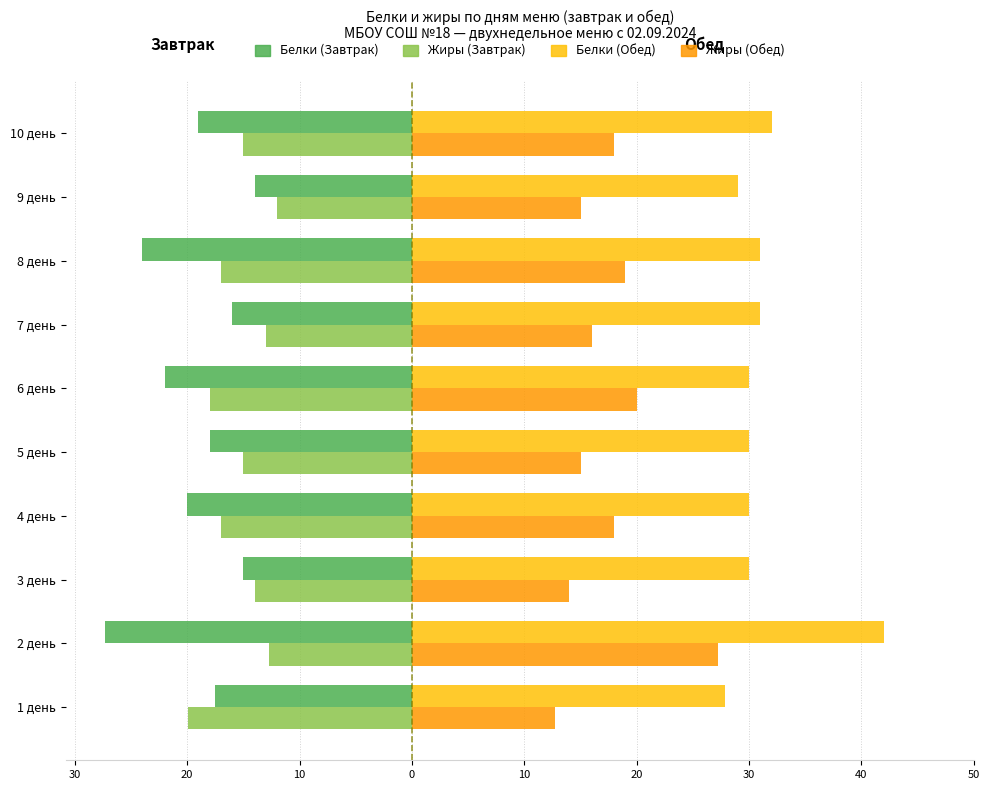

What are all the series names shown in the legend?

Белки (Завтрак), Жиры (Завтрак), Белки (Обед), Жиры (Обед)